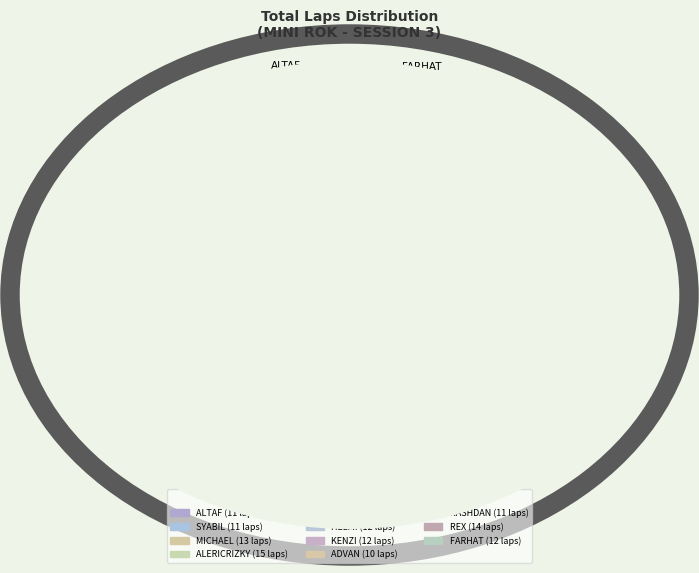

Is it true that ALERICRIZKY 15 is 11% of the pie?

True